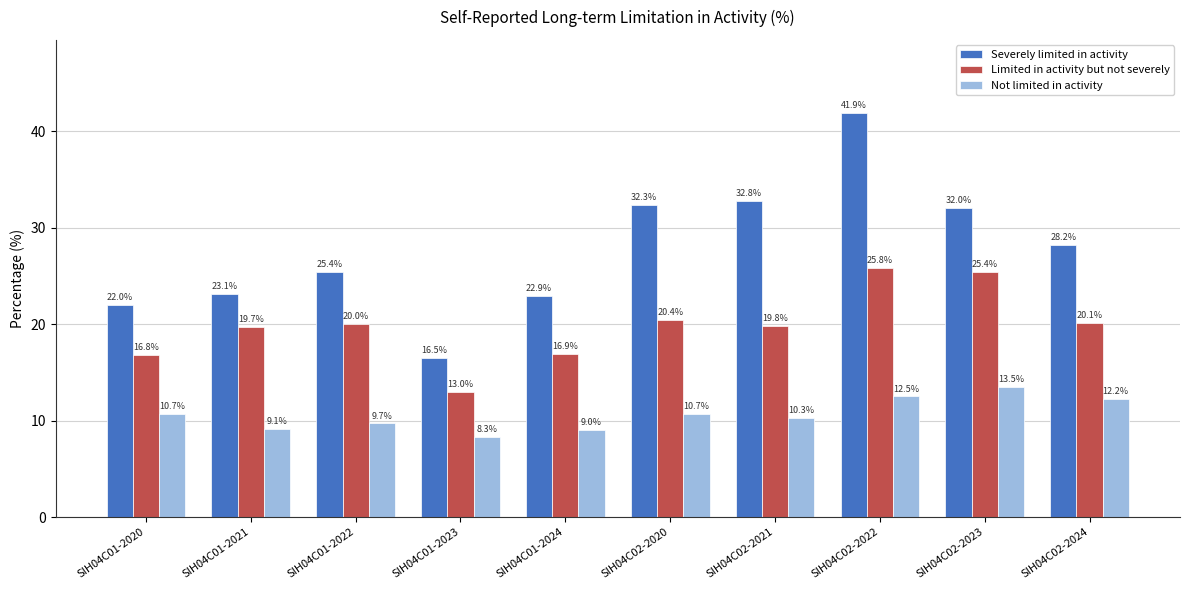

Reading right to left, what are all the values shown in this chart?

Severely limited in activity: 28.2	32.0	41.9	32.8	32.3	22.9	16.5	25.4	23.1	22.0
Limited in activity but not severely: 20.1	25.4	25.8	19.8	20.4	16.9	13.0	20.0	19.7	16.8
Not limited in activity: 12.2	13.5	12.5	10.3	10.7	9.0	8.3	9.7	9.1	10.7